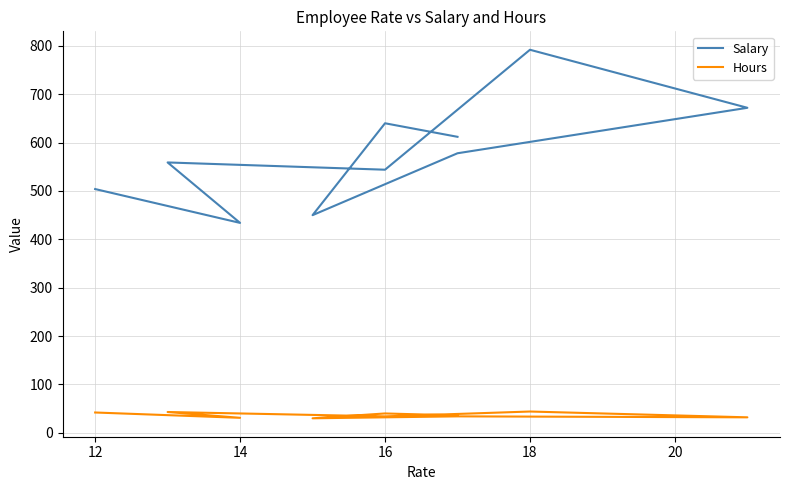

Which series has the largest total across all categories?

Salary